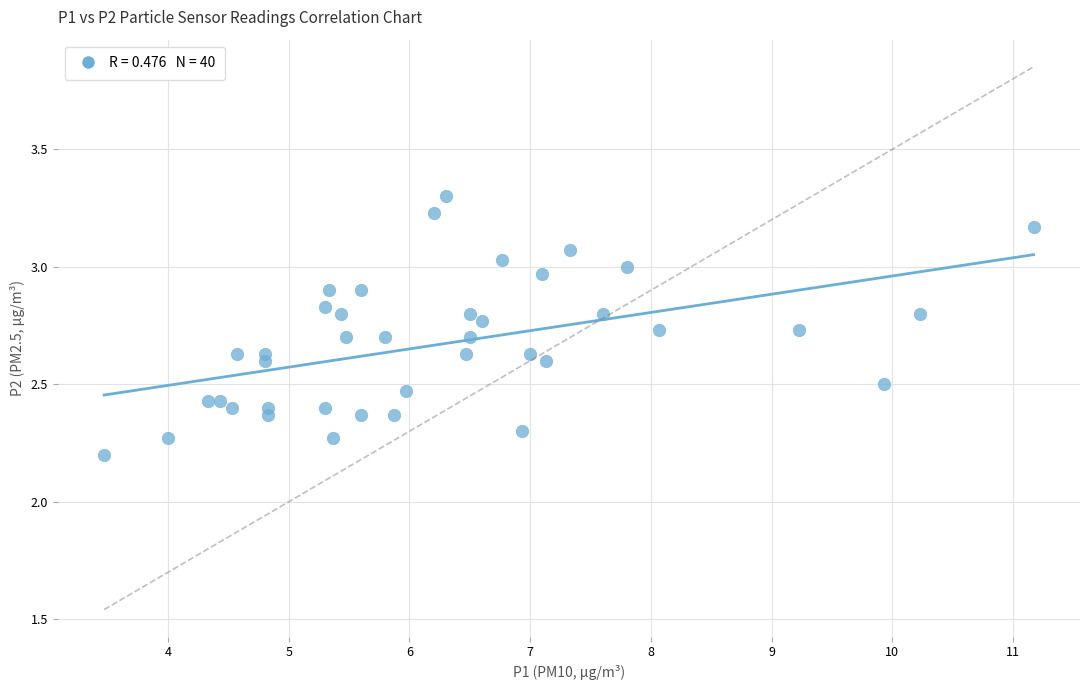

What Y value in the scatter plot is closest to 2?

2.2